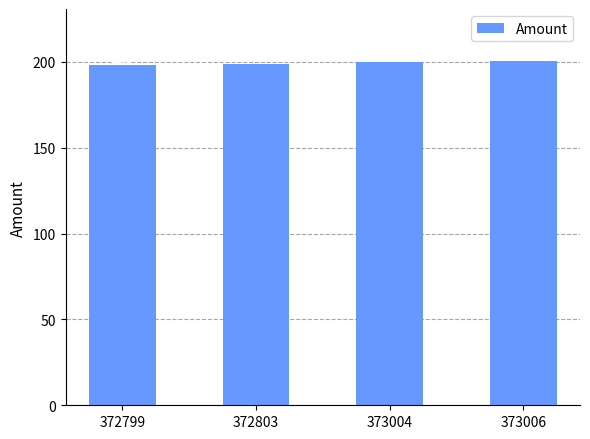

Read the value at 372799.

198.0